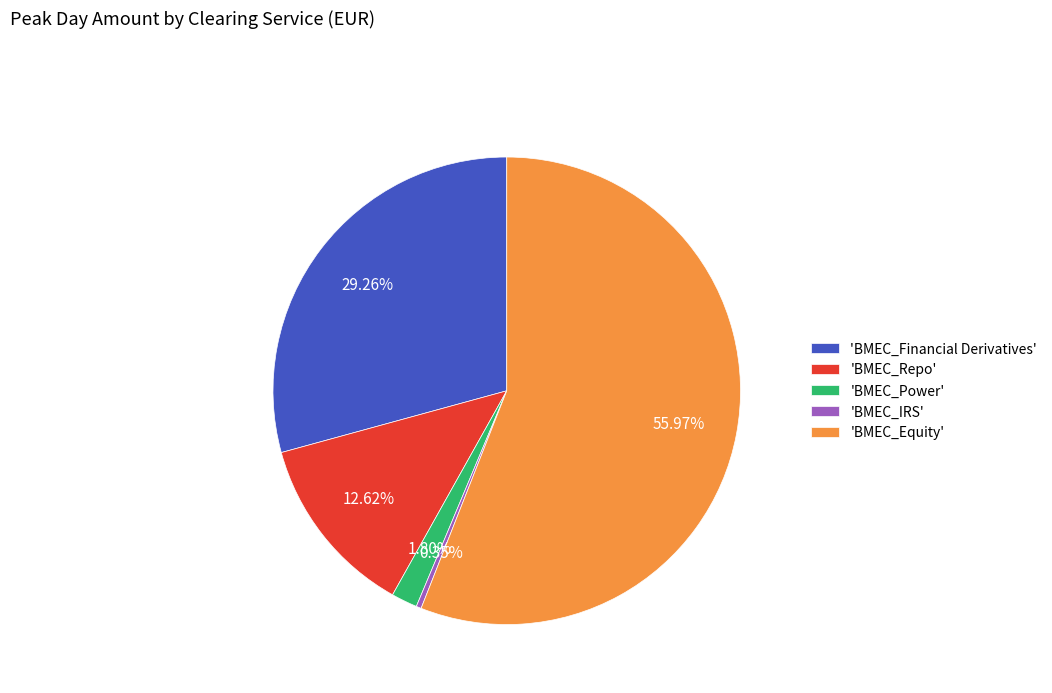

Which has a higher value, 'BMEC_IRS' or 'BMEC_Power'?

'BMEC_Power'